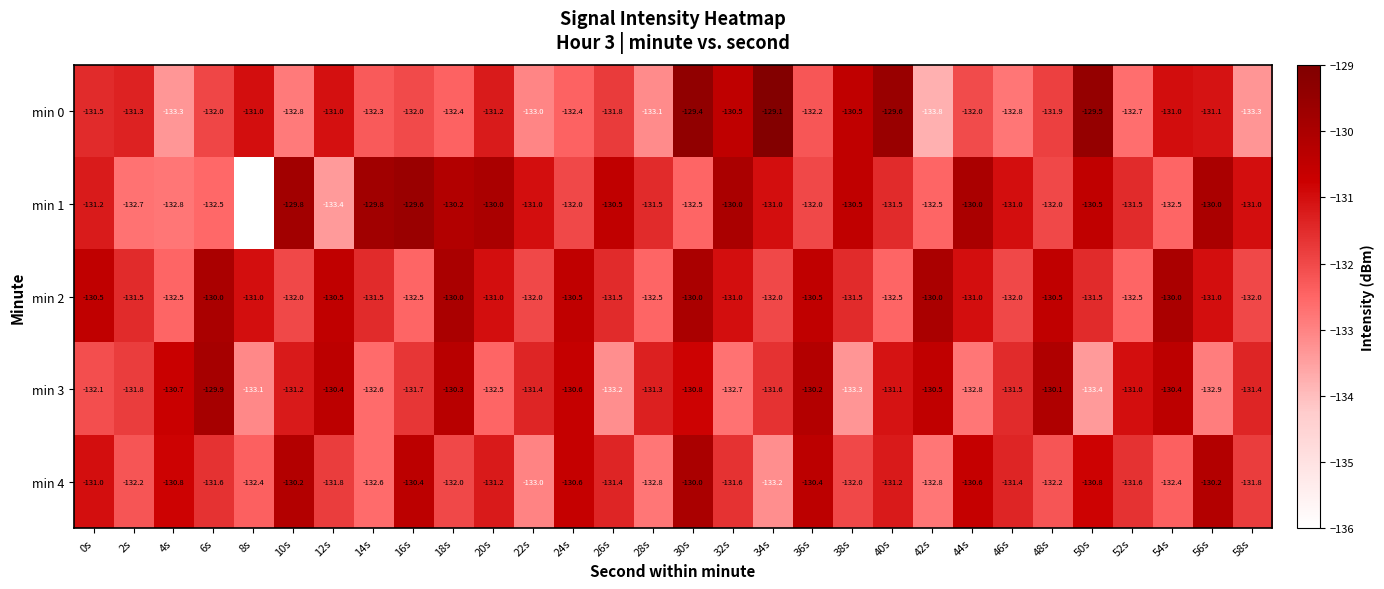

The value of min 2 at 16s is -132.5. True or false?

True